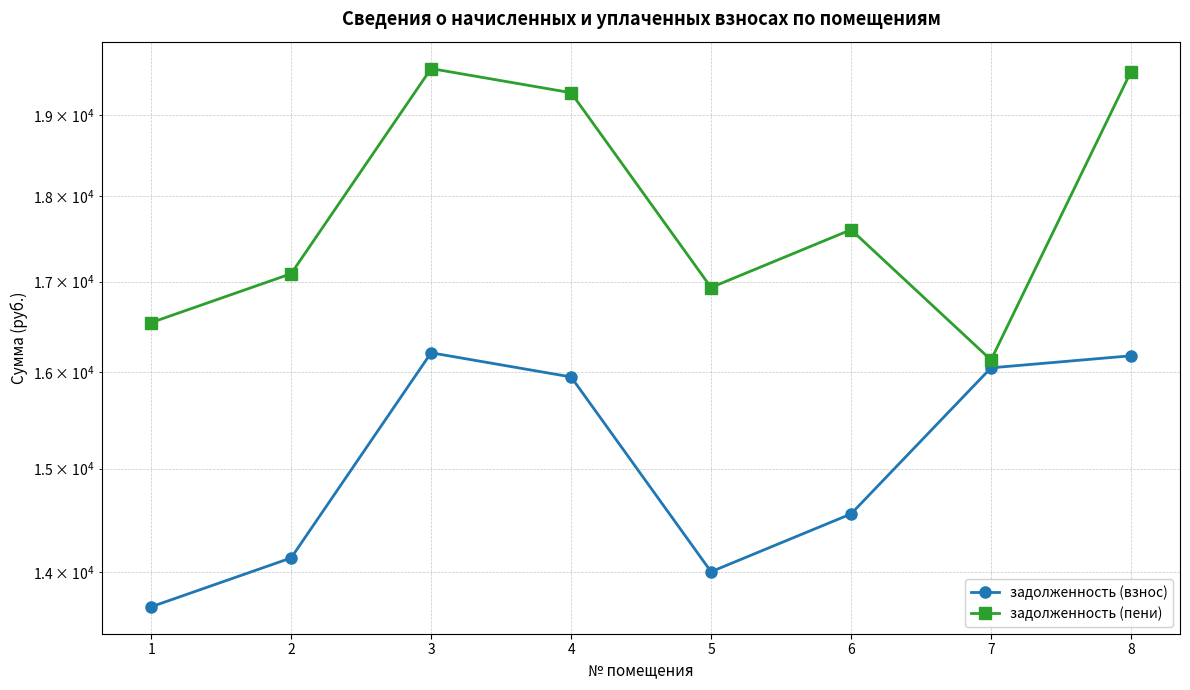

What are all the series names shown in the legend?

задолженность (взнос), задолженность (пени)